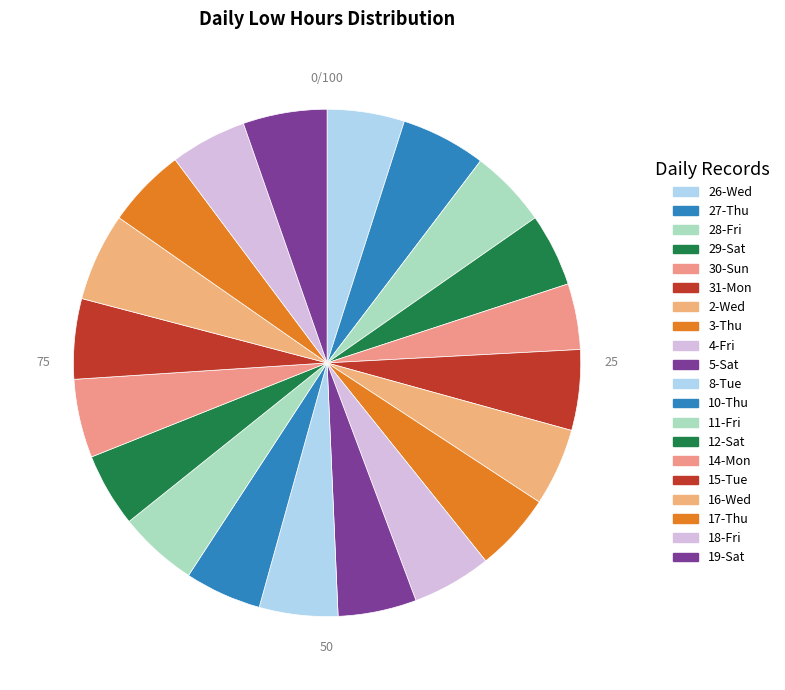

The 3-Thu slice represents 5% of the pie. True or false?

True